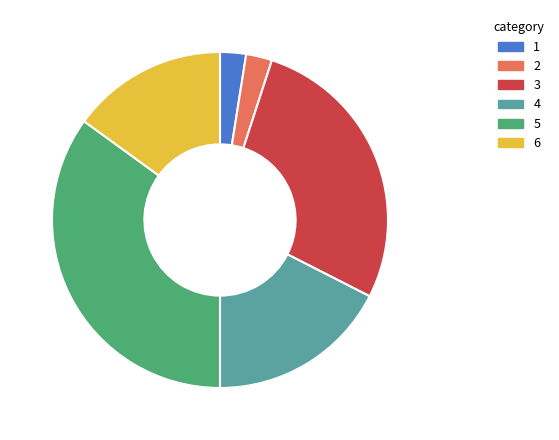

Which has a higher value, 1 or 3?

3